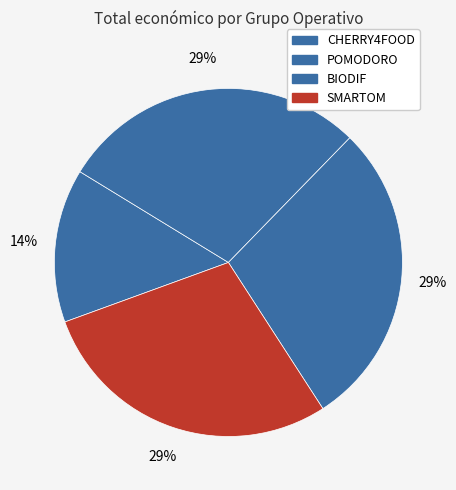

Do POMODORO and CHERRY4FOOD together represent more than half of the pie?

No